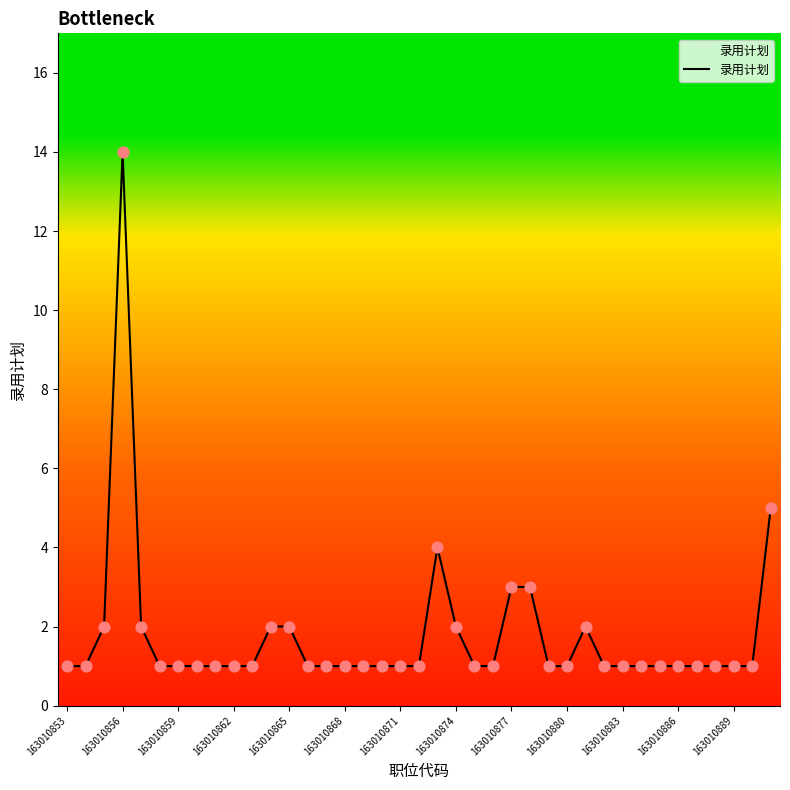

What is the difference between the maximum and minimum values?

13